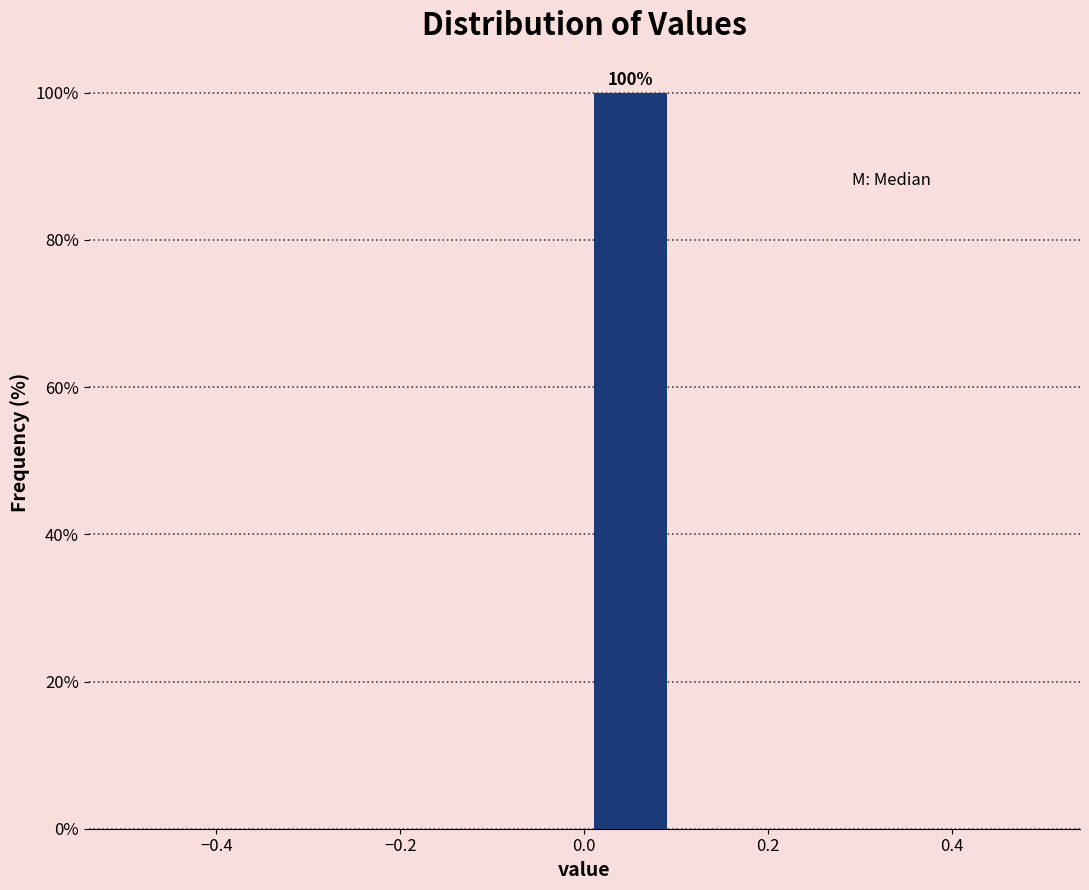

Over which range of the x-axis is the bar tallest?

0.0 to 0.1